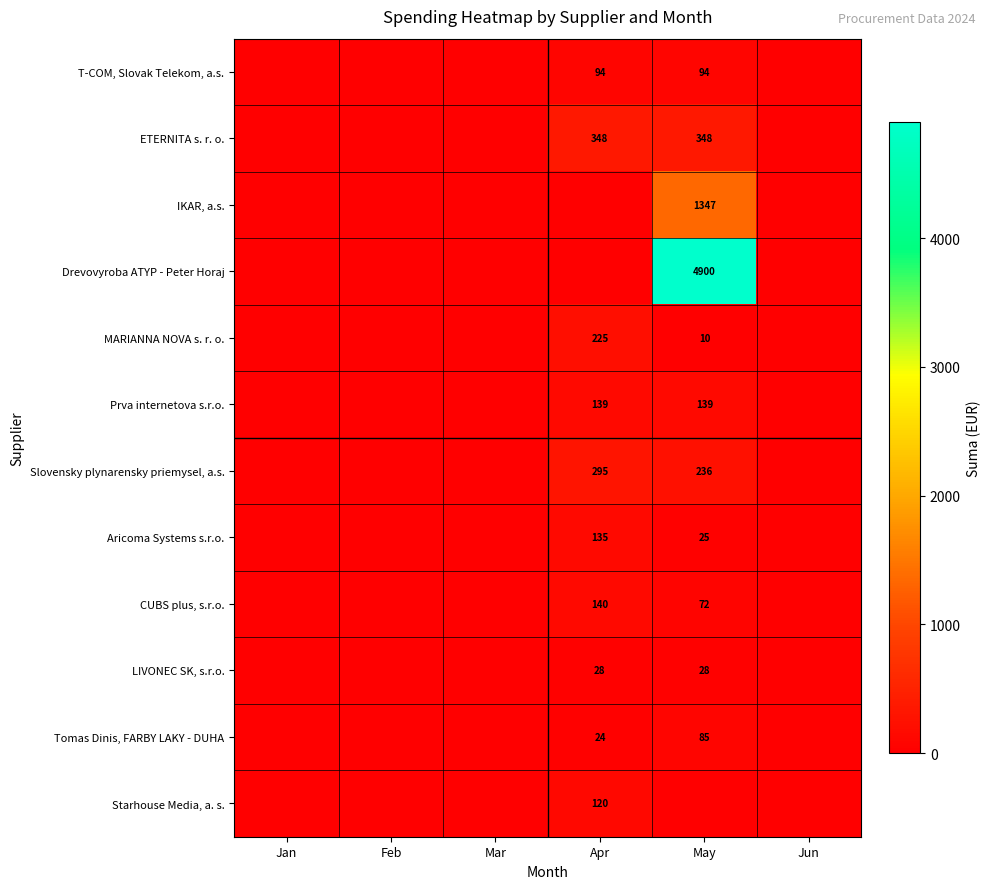

The value of Starhouse Media, a. s. at Apr is 60. True or false?

False